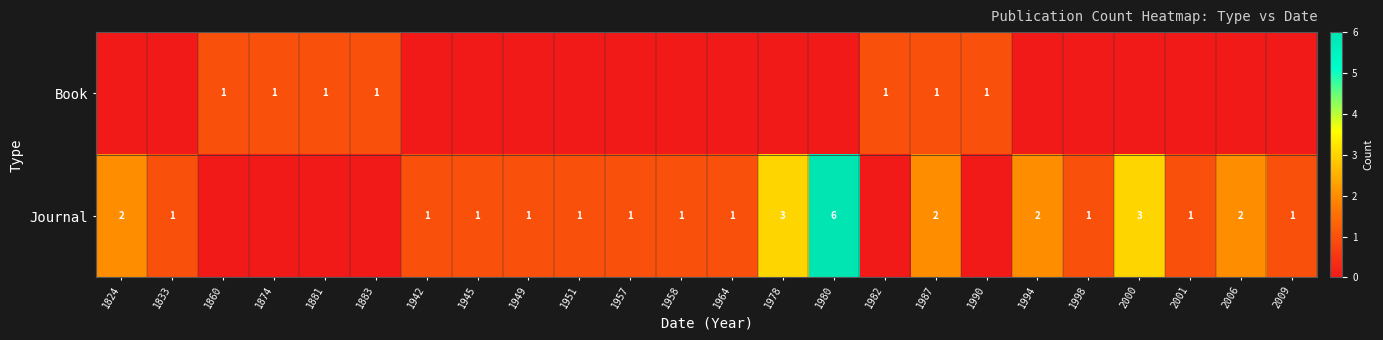

Is it true that Journal equals 1 at 1945?

True